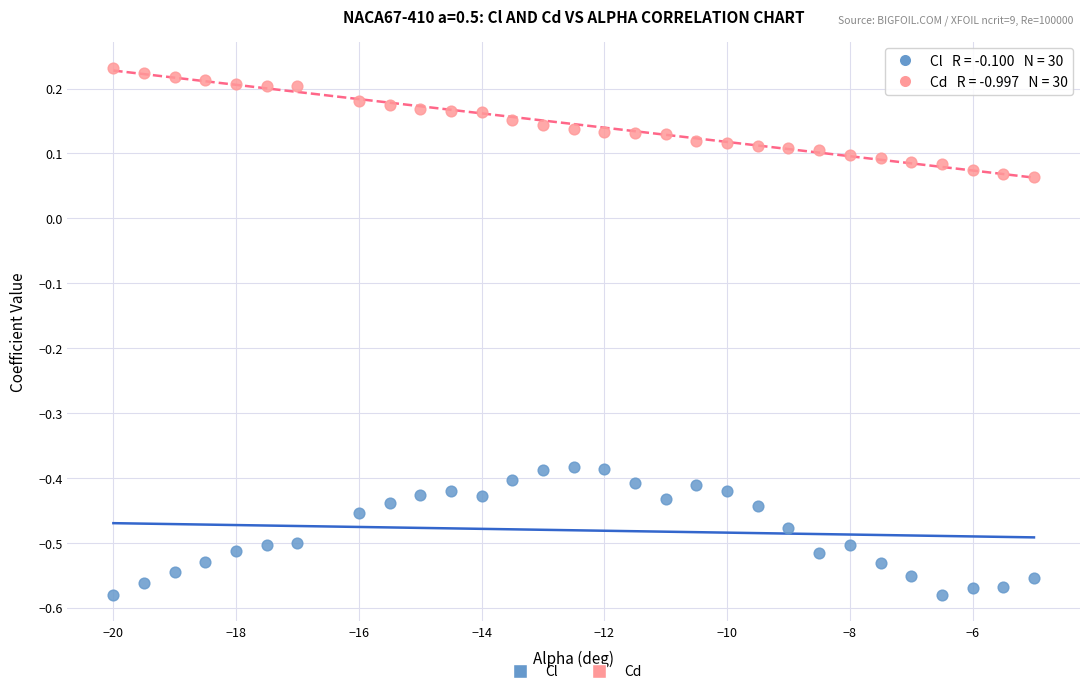

Across all data points, what is the range of X values (max minus min)?

15.0